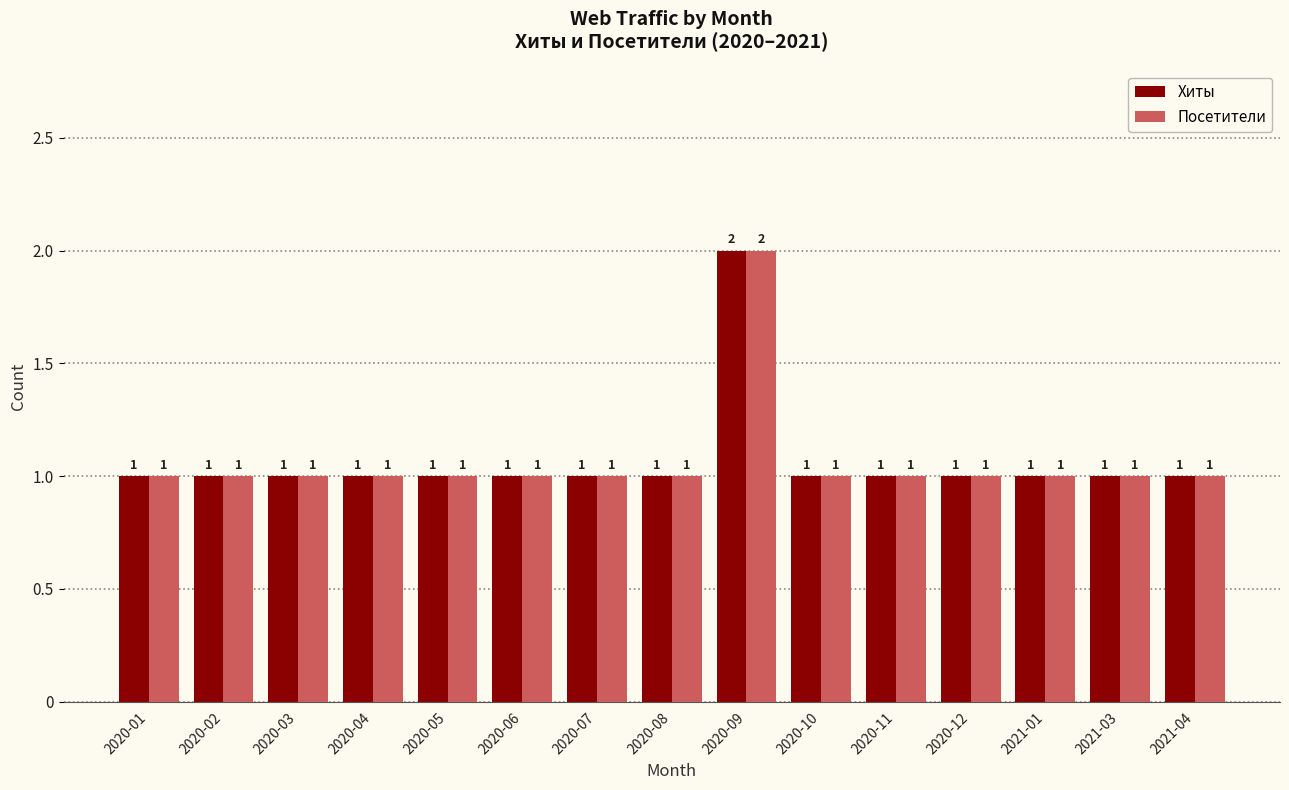

Count the Посетители values in the range 1 to 2.

15